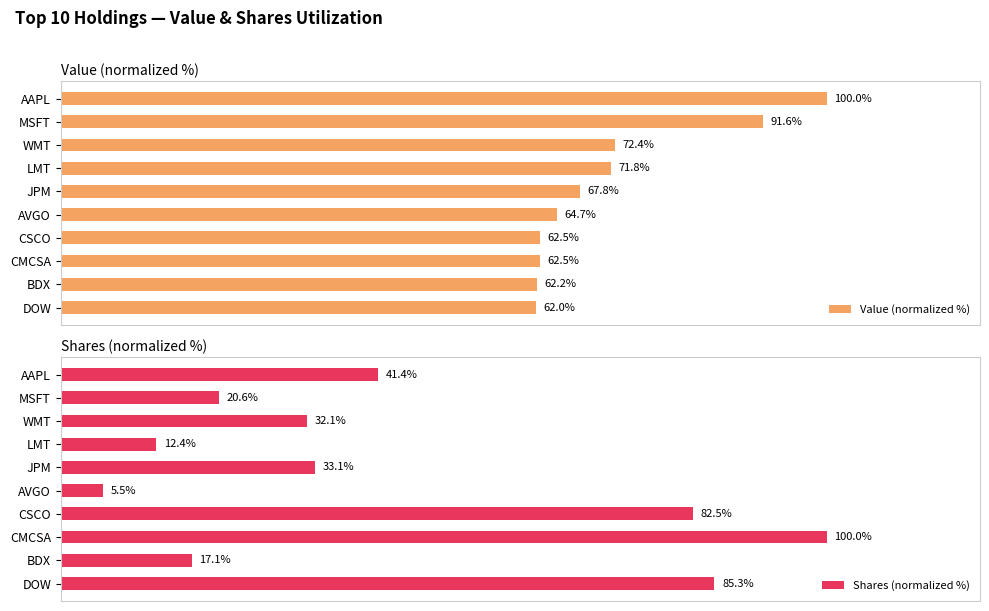

Which category has the lowest value in the Value (normalized %) series?

DOW